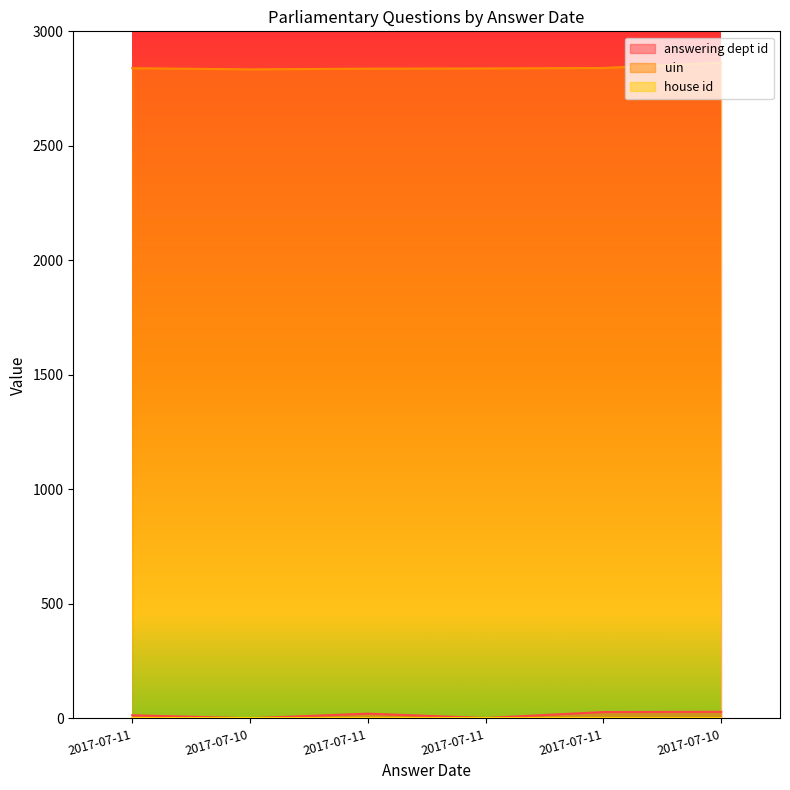

Does the chart display data point markers on the line(s)?

No